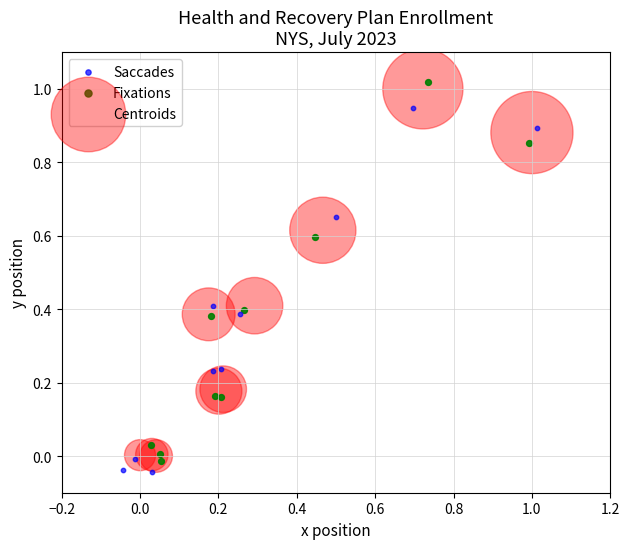

Which series contains the lowest Y value?

Saccades